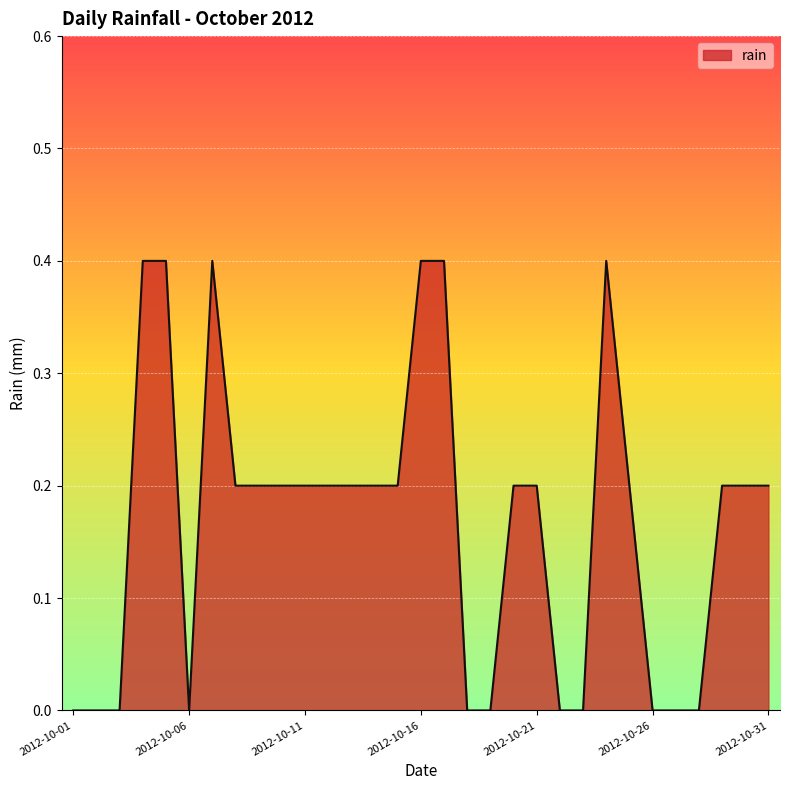

What is the difference between the maximum and minimum values?

0.4